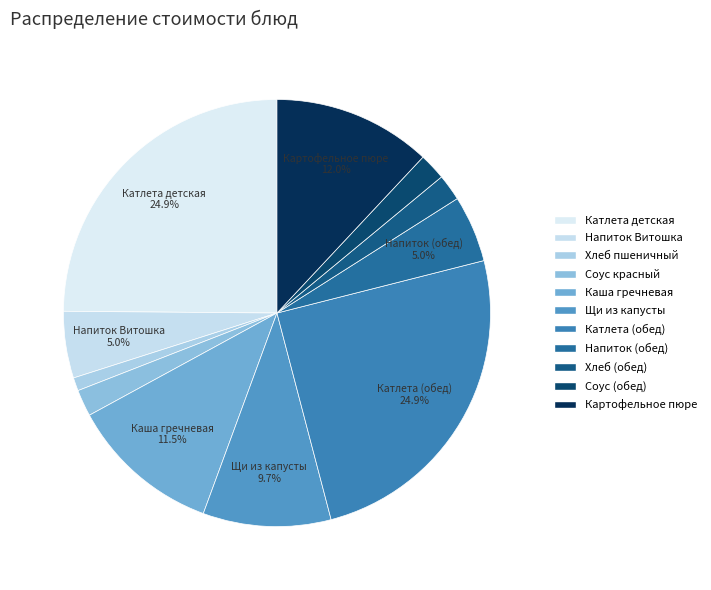

To the nearest percent, what portion does Щи из капусты represent?

10%